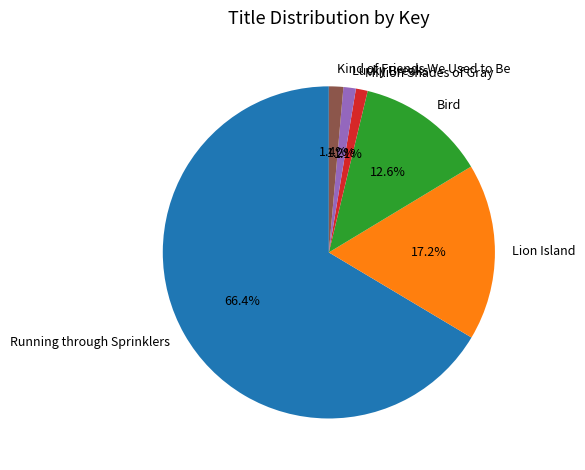

To the nearest percent, what is the difference between the largest and smallest slice percentages?

65%